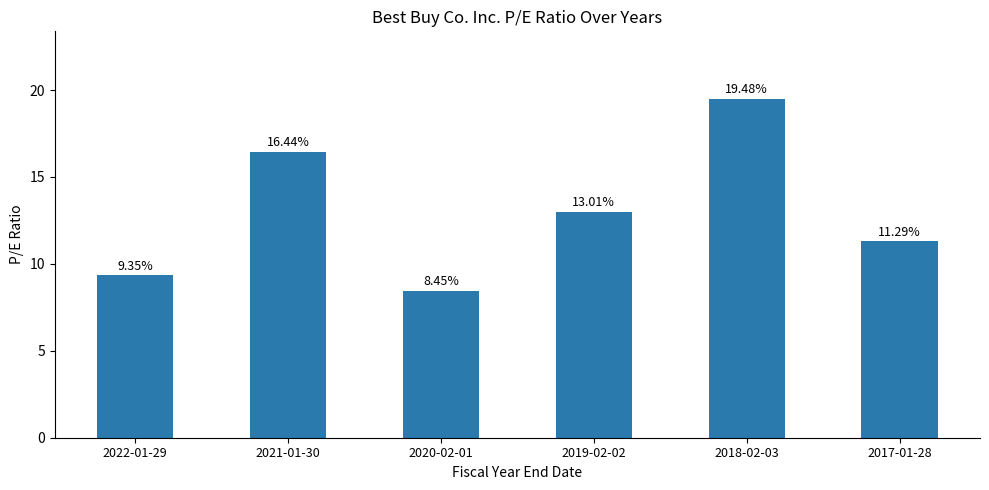

List the labels in order of value, largest first.

2018-02-03, 2021-01-30, 2019-02-02, 2017-01-28, 2022-01-29, 2020-02-01